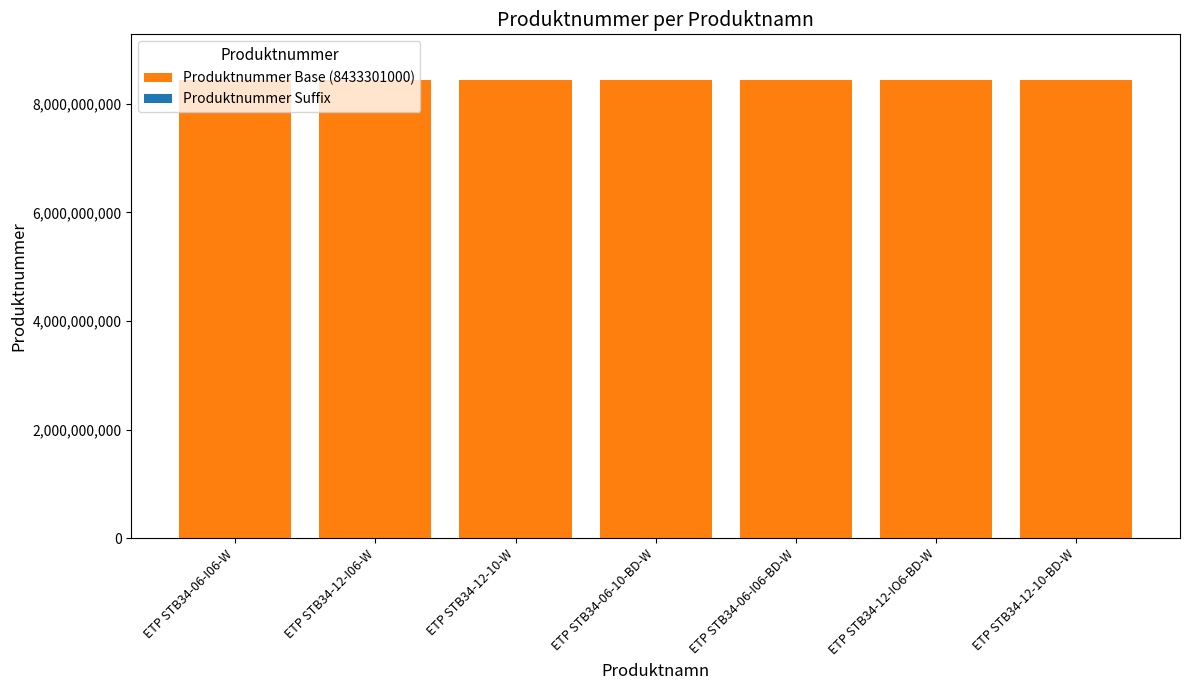

What is the difference between the maximum and minimum values in the Produktnummer Suffix series?

122